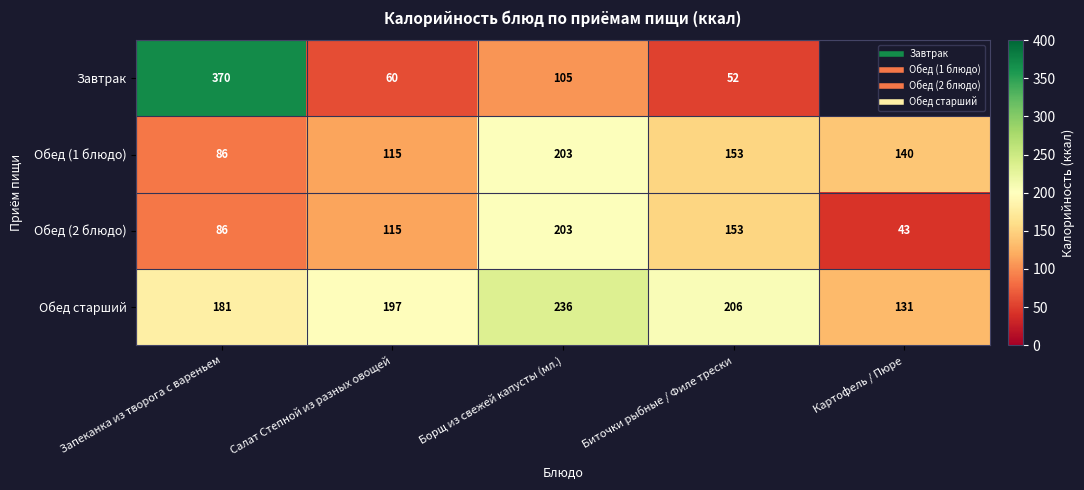

Which series has the widest spread of values?

Завтрак